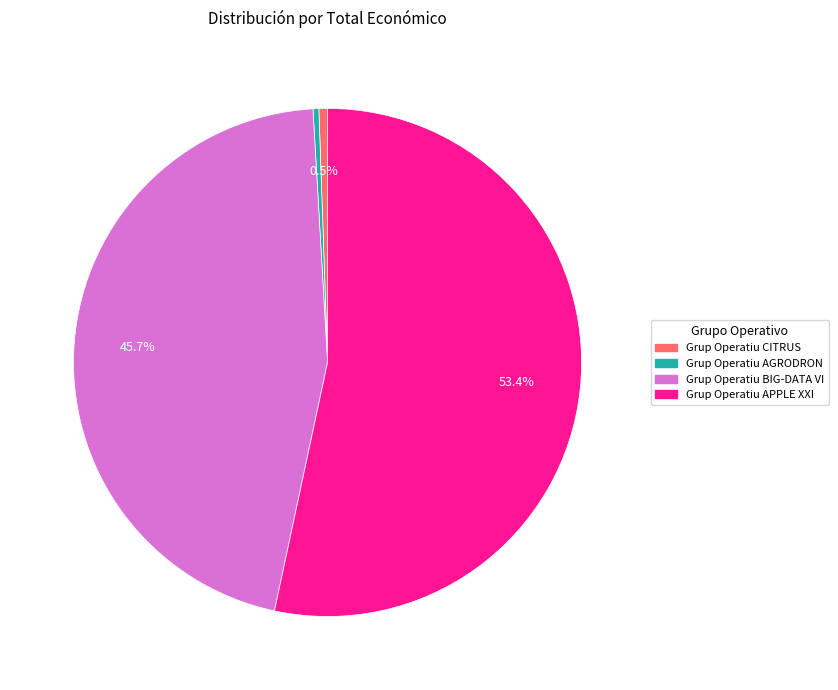

Combined, do Grup Operatiu AGRODRON and Grup Operatiu APPLE XXI account for over 50%?

Yes